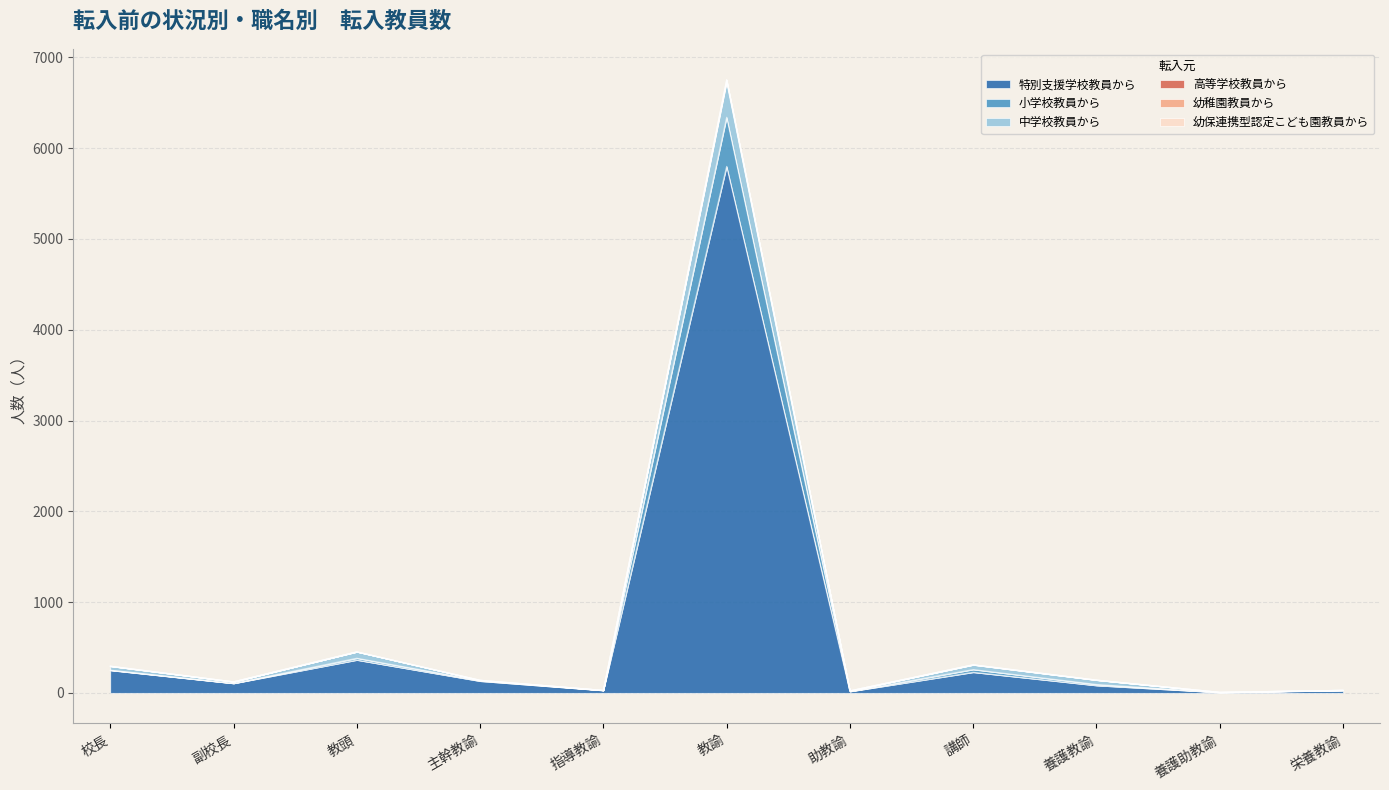

At how many categories does at least one series exceed 4216?

1